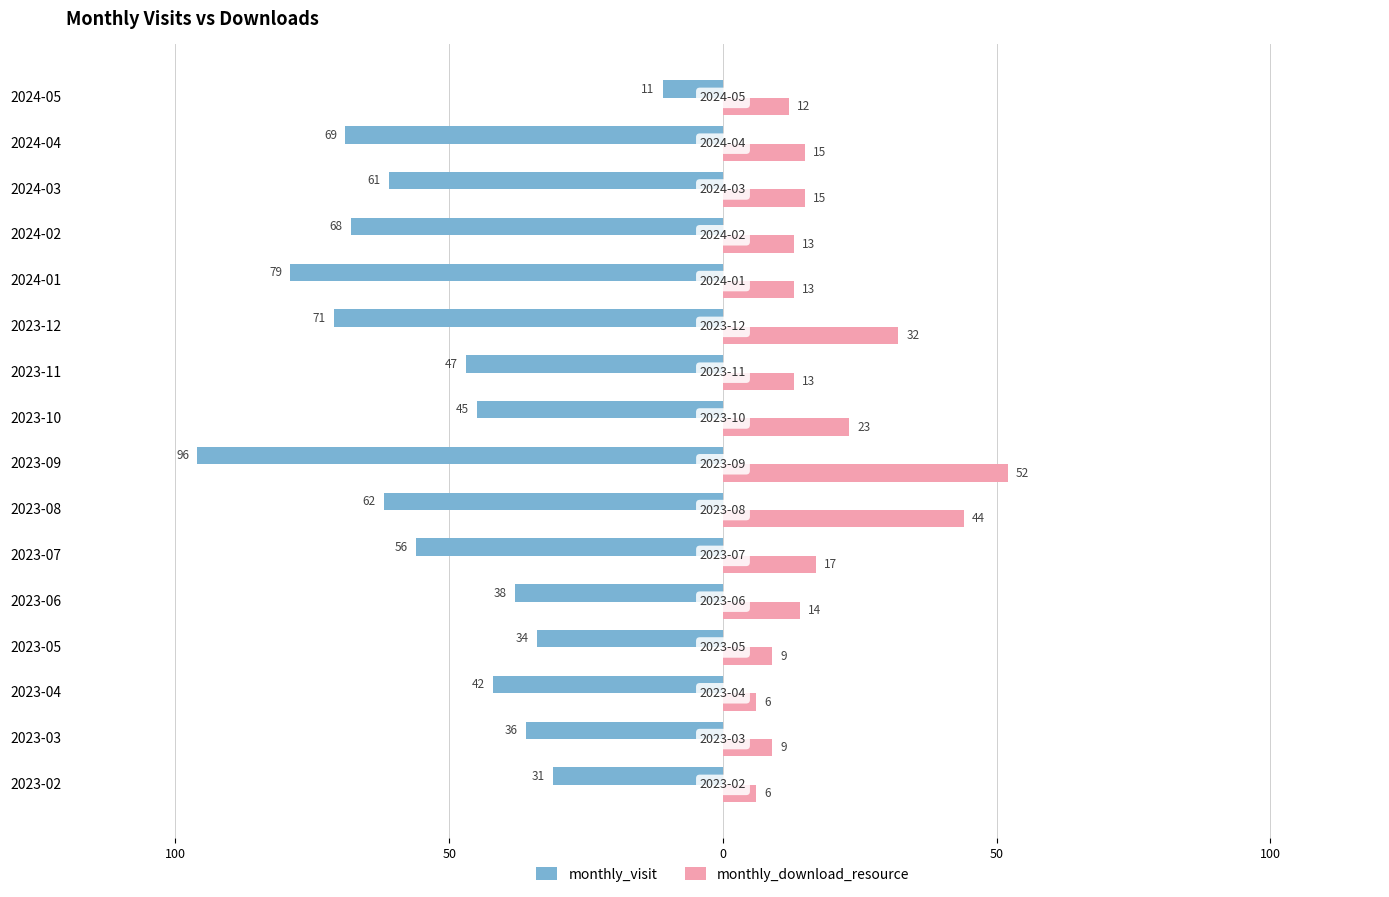

What are all the series names shown in the legend?

monthly_visit, monthly_download_resource